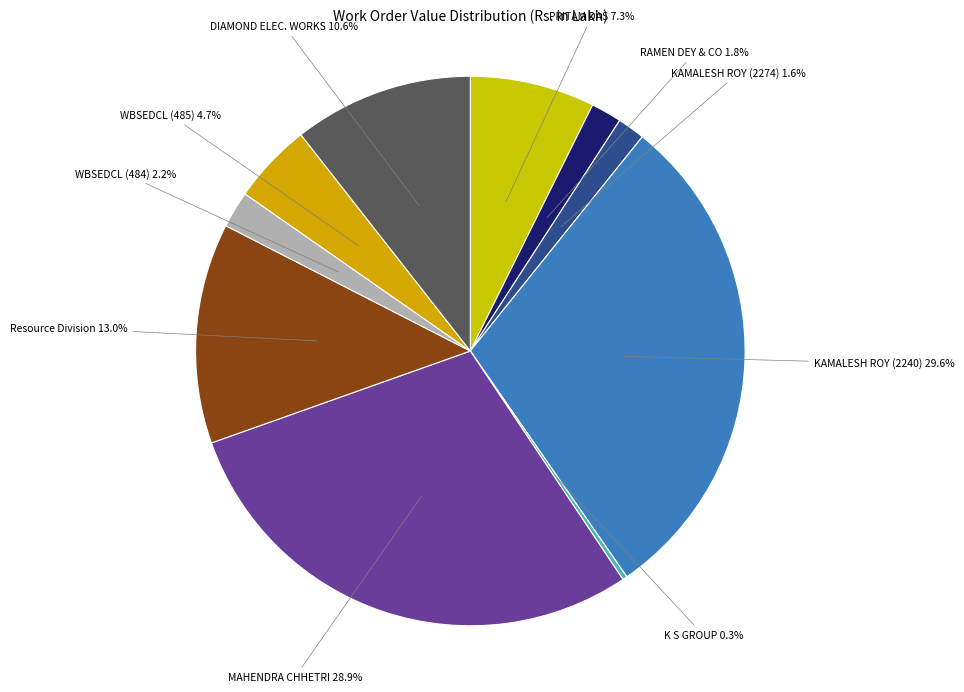

Rank the categories by value from highest to lowest.

KAMALESH ROY (2240/ALD), MAHENDRA CHHETRI (2497/ALD), Resource Division (1588/ALD), DIAMOND ELECTRICAL WORKS (2480/NMD-II), PRITAM DAS (07/ALD), WBSEDCL (BP-2023-24-485), WBSEDCL (BP-2023-24-484), RAMEN DEY & CO (2273/ALD), KAMALESH ROY (2274/ALD), K S GROUP (2248/ALD)